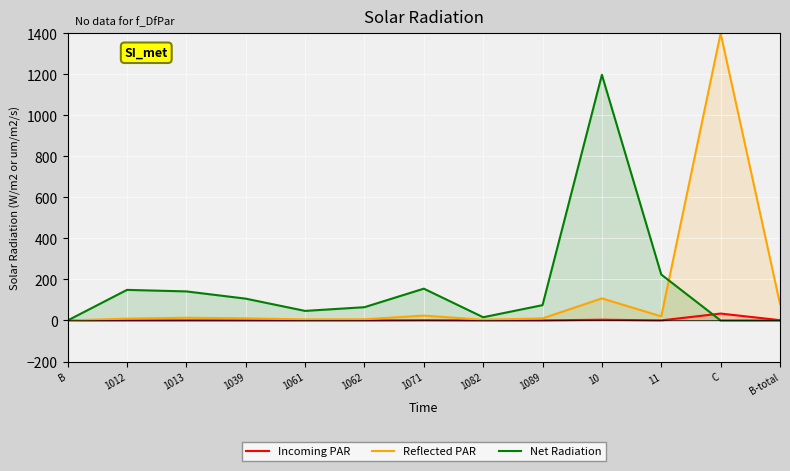

What is the spread (max minus min) of values at 1082?

15.7